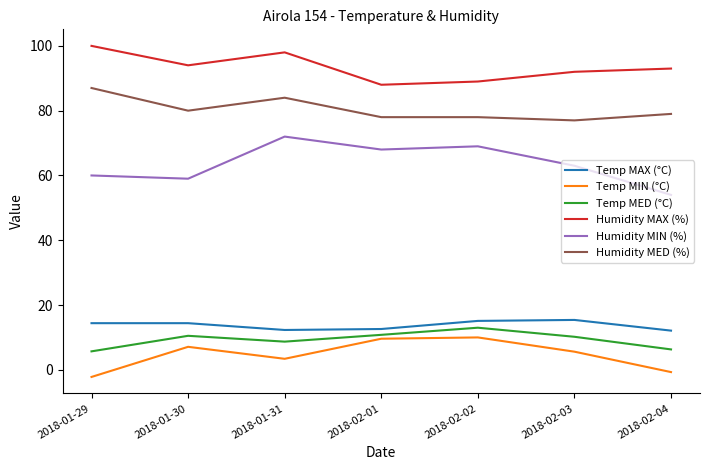

Where is Temp MIN (°C) nearest to the value 3?

2018-01-31